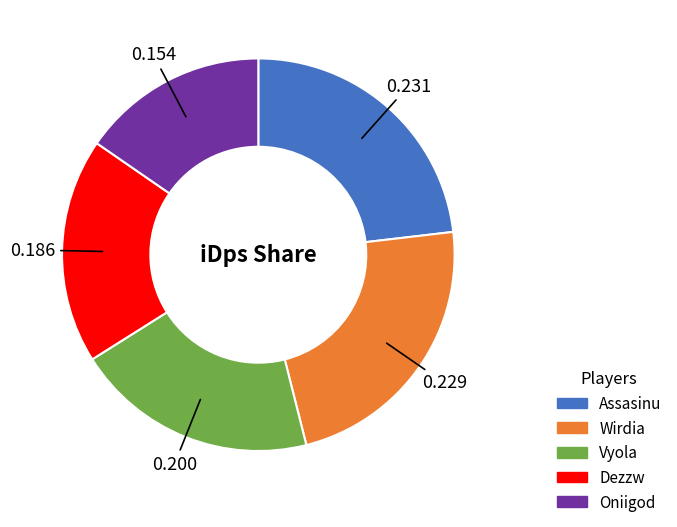

Which slice is the smallest?

Oniigod